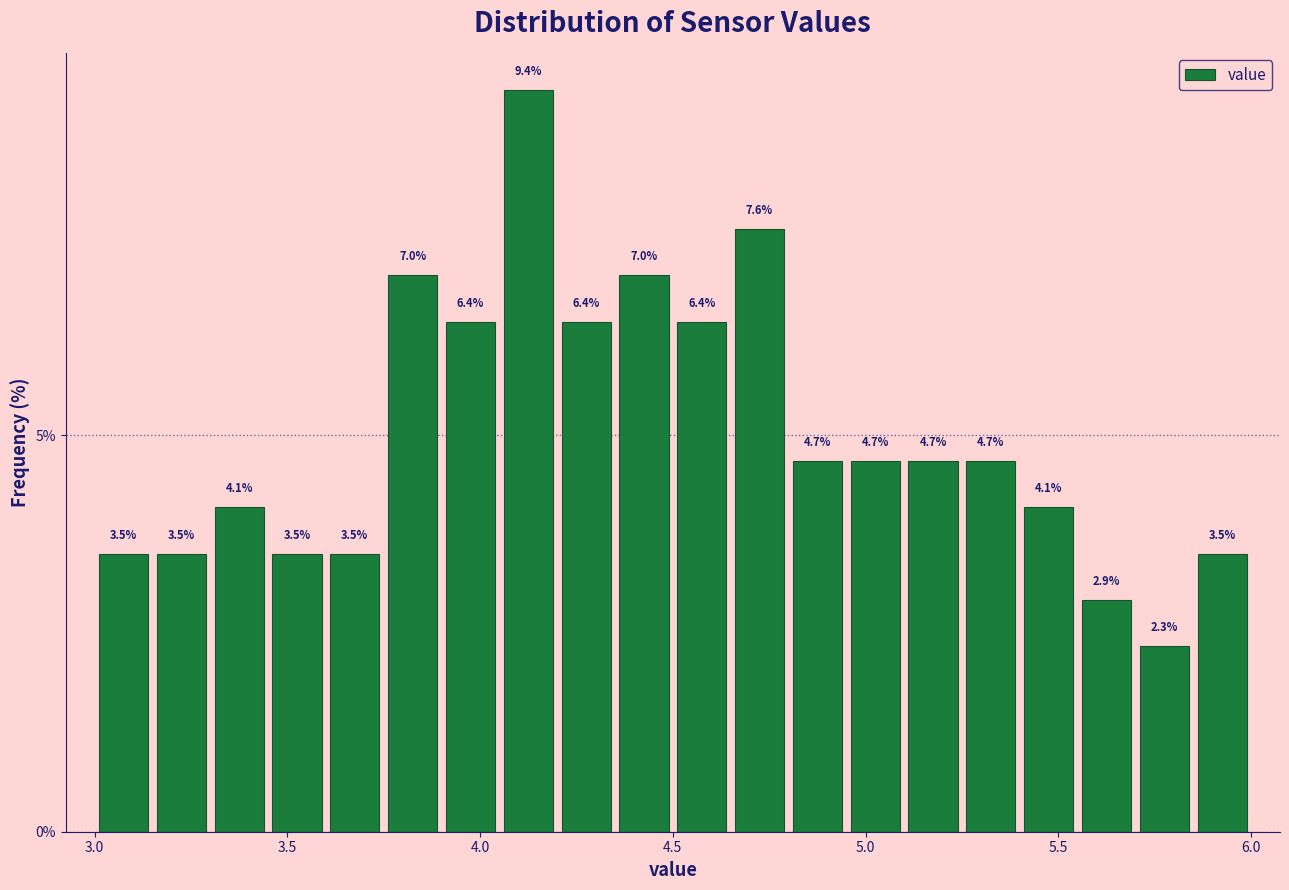

Read against the x-axis, roughly where is the centre of the tallest bar?

4.15